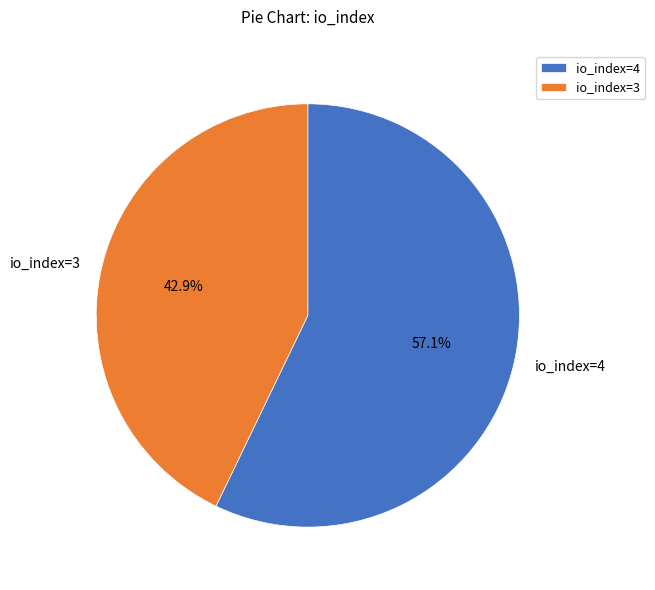

What is the total percentage of io_index=4 and io_index=3?

100.0%